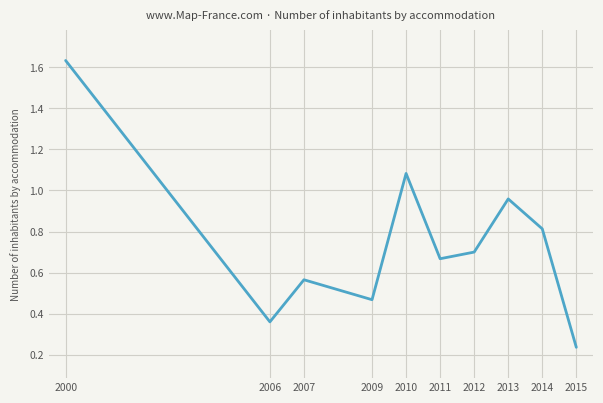

Which has a higher value, 2009 or 2015?

2009